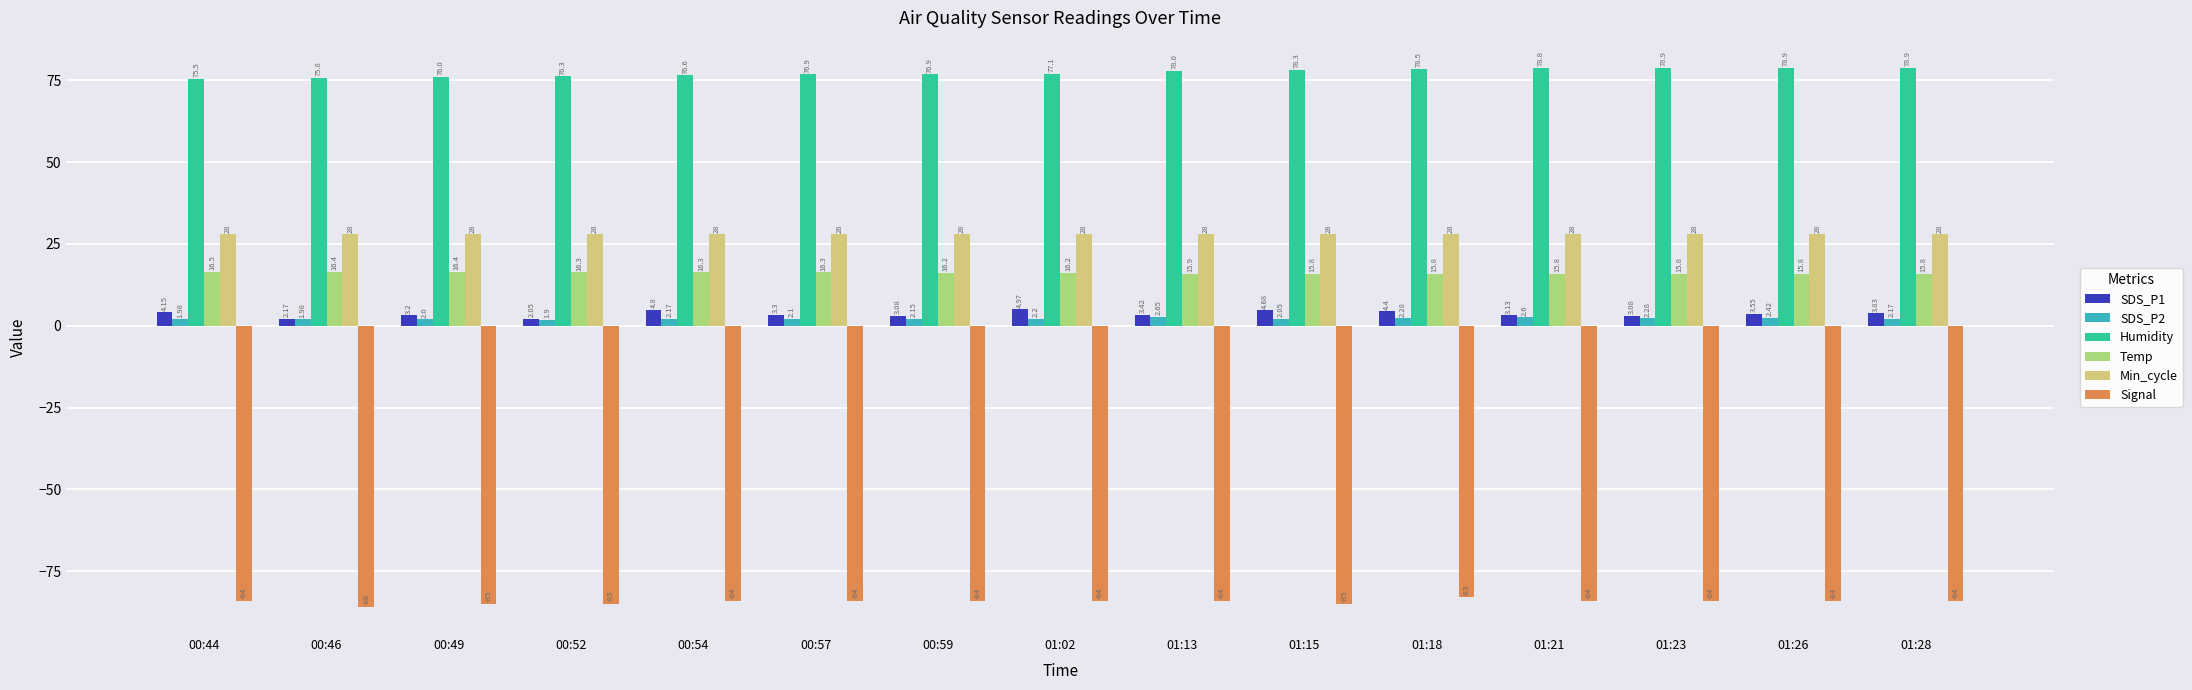

Count the number of data series in this chart.

6